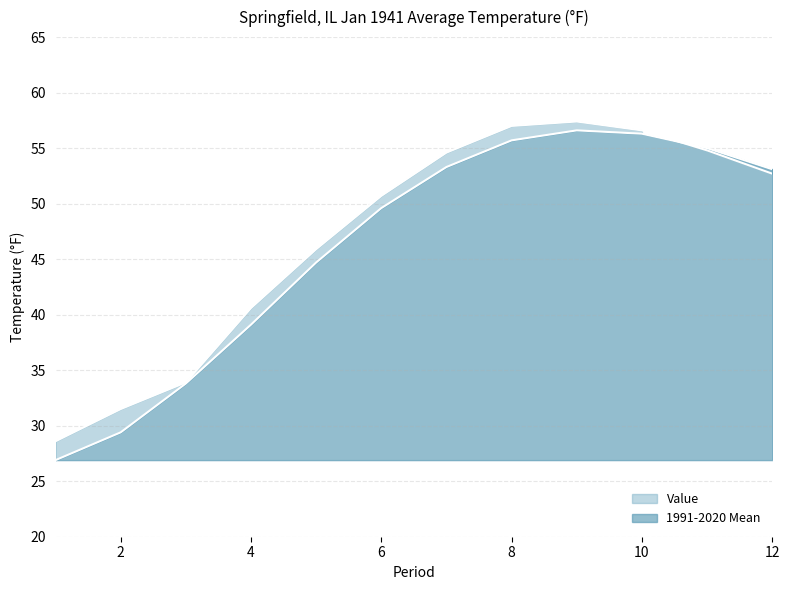

Between which two adjacent categories do 1991-2020 Mean and Value first intersect?

10 and 11